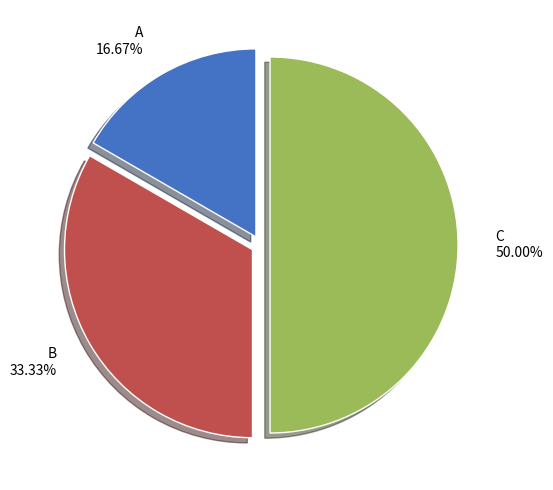

Rank the categories by value from highest to lowest.

C, B, A